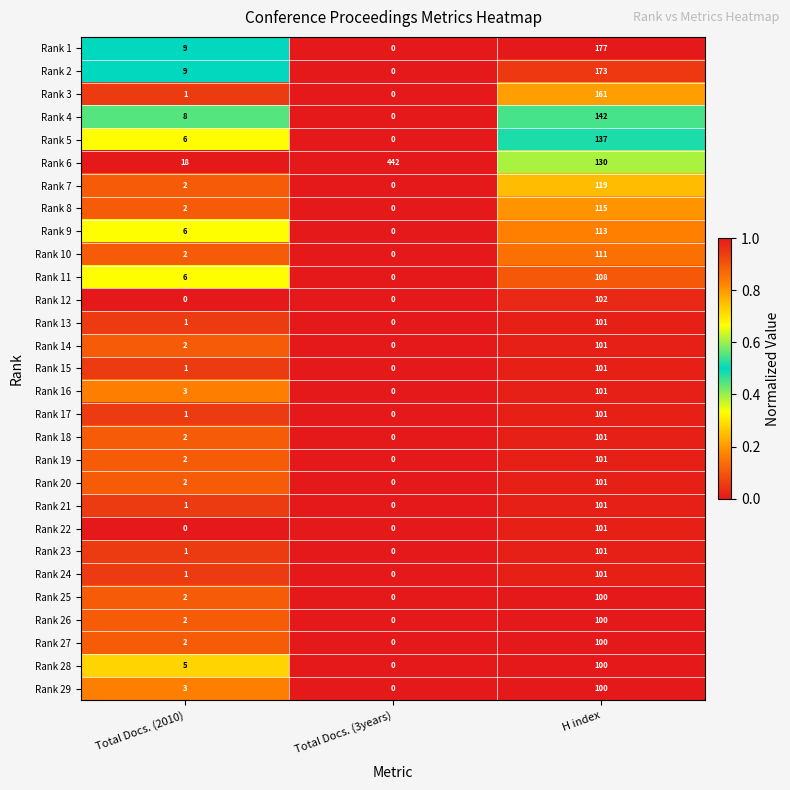

Count the number of categories in the chart.

3